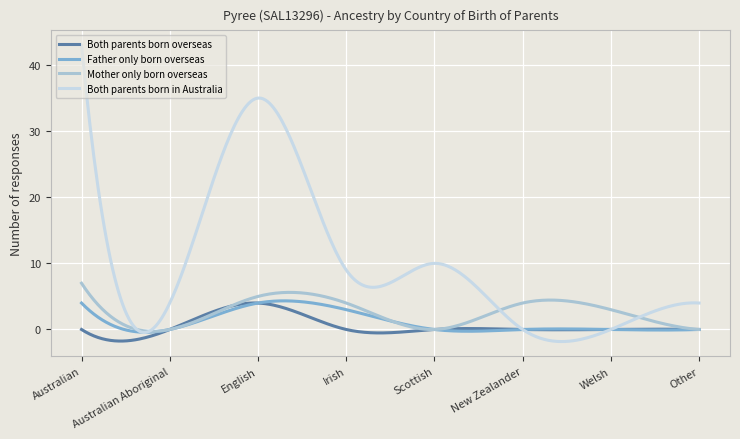

What is the smallest value displayed?

-1.8